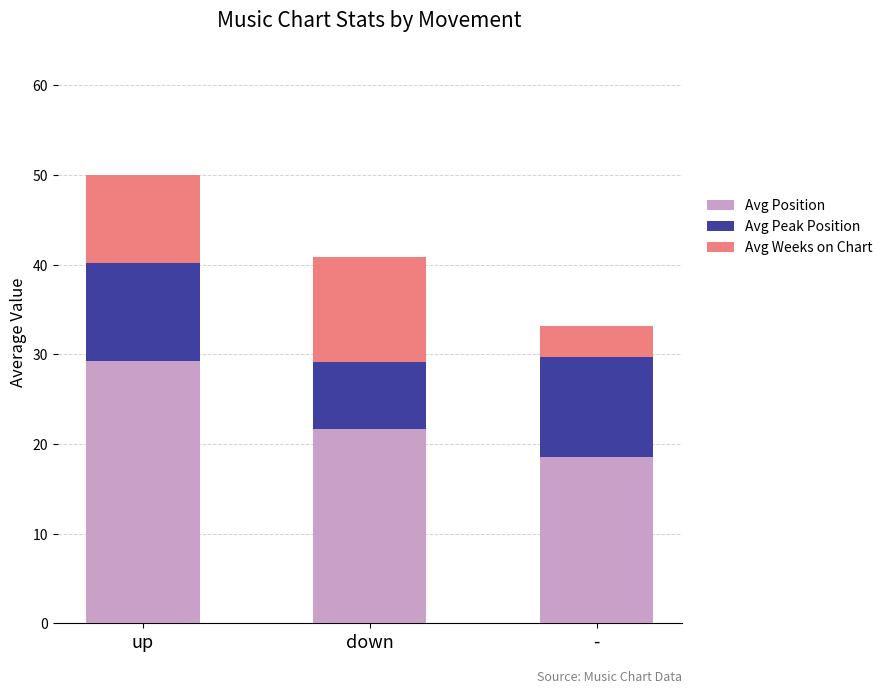

Is it true that Avg Position equals 5.2 at down?

False